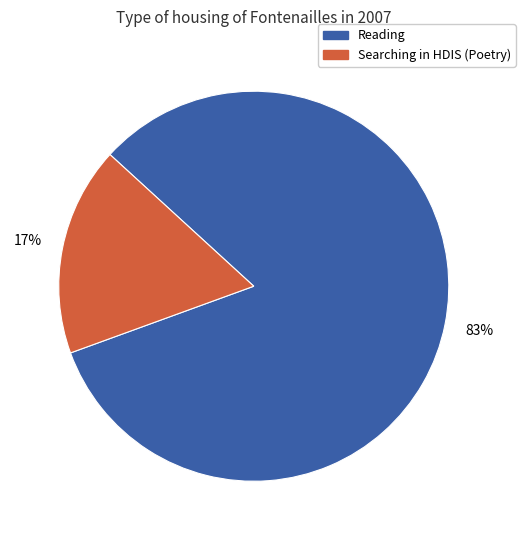

To the nearest percent, what is the average slice percentage?

50%